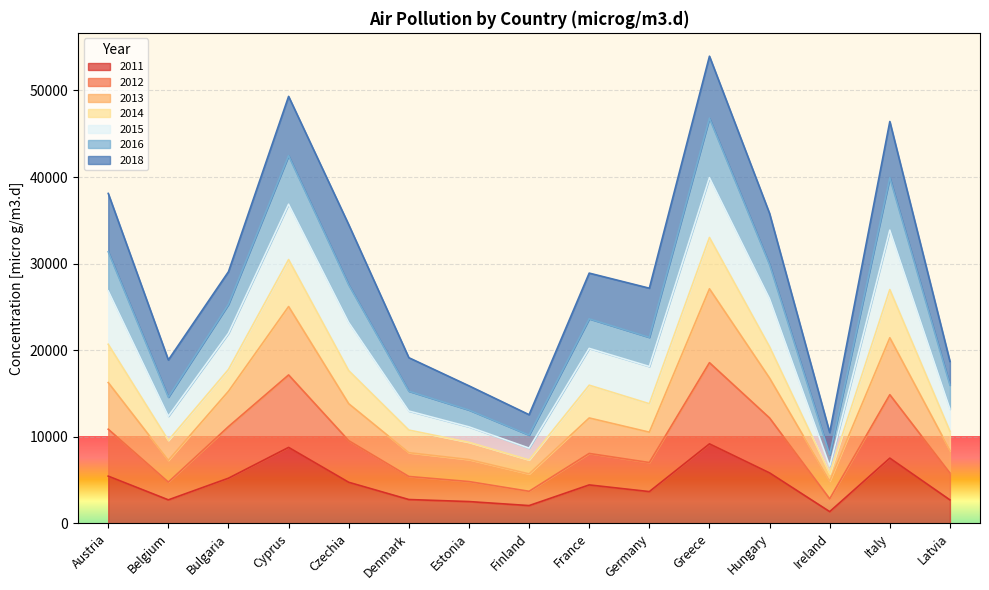

The value of 2011 at Greece is 9182. True or false?

True